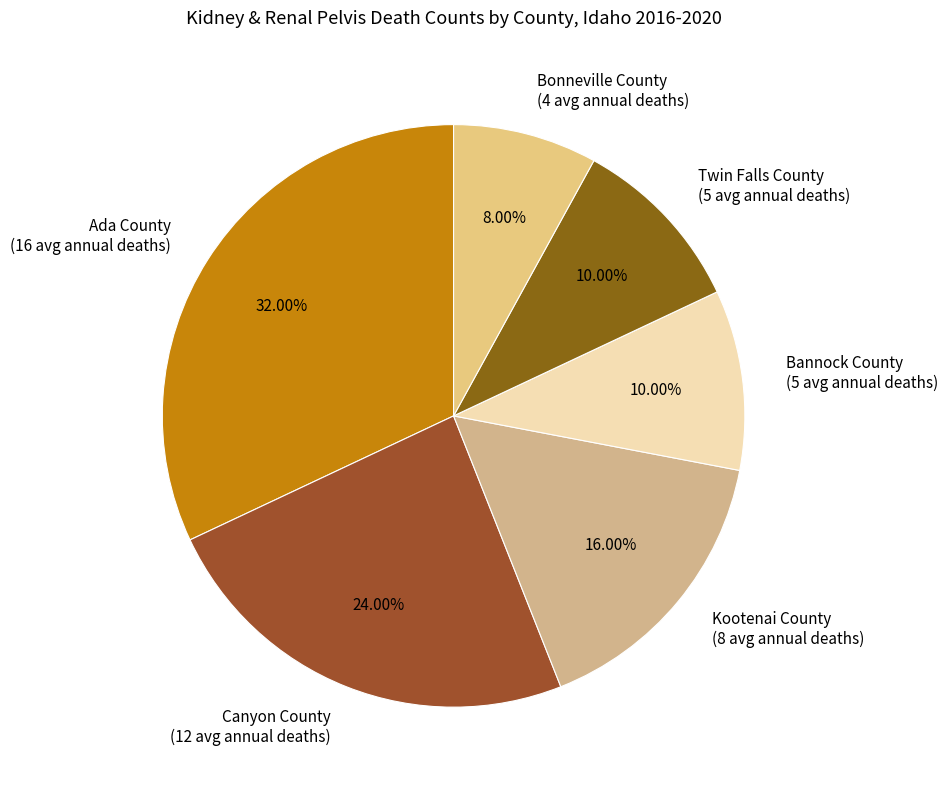

To the nearest percent, what percentage of the pie is Bannock County?

10%